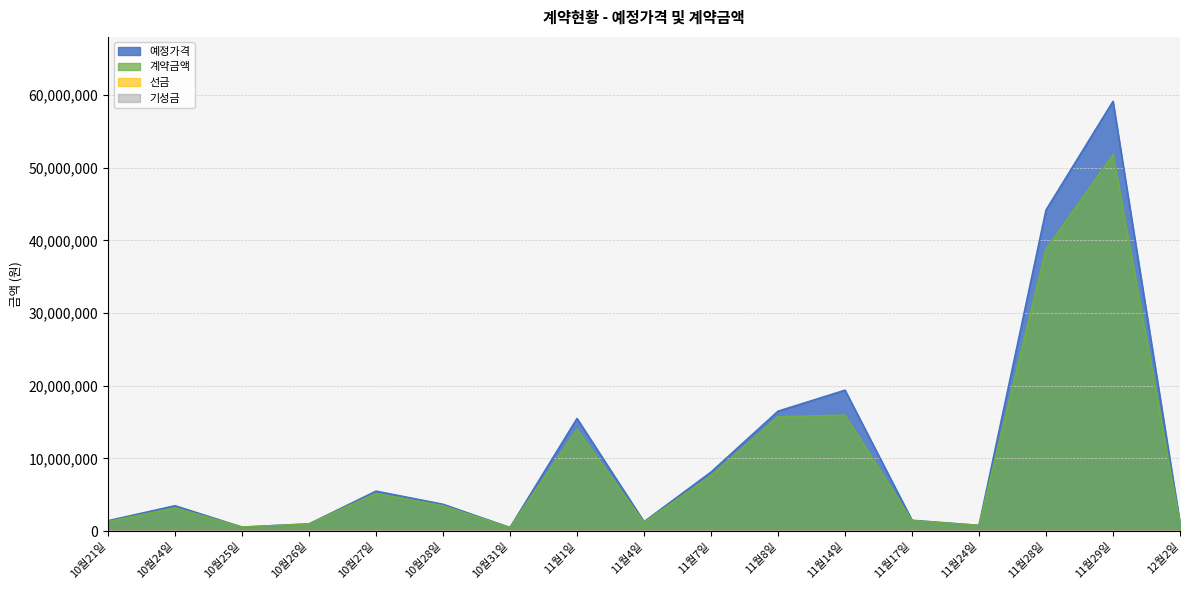

How many values in the 예정가격 series exceed 3500000?

8